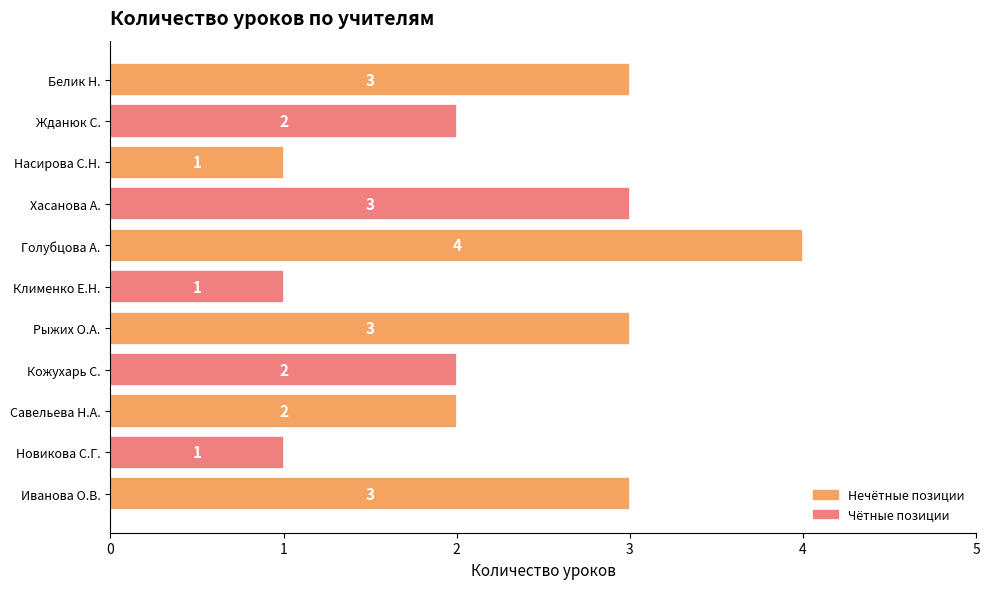

Is it true that the value at Хасанова А. is 2?

False